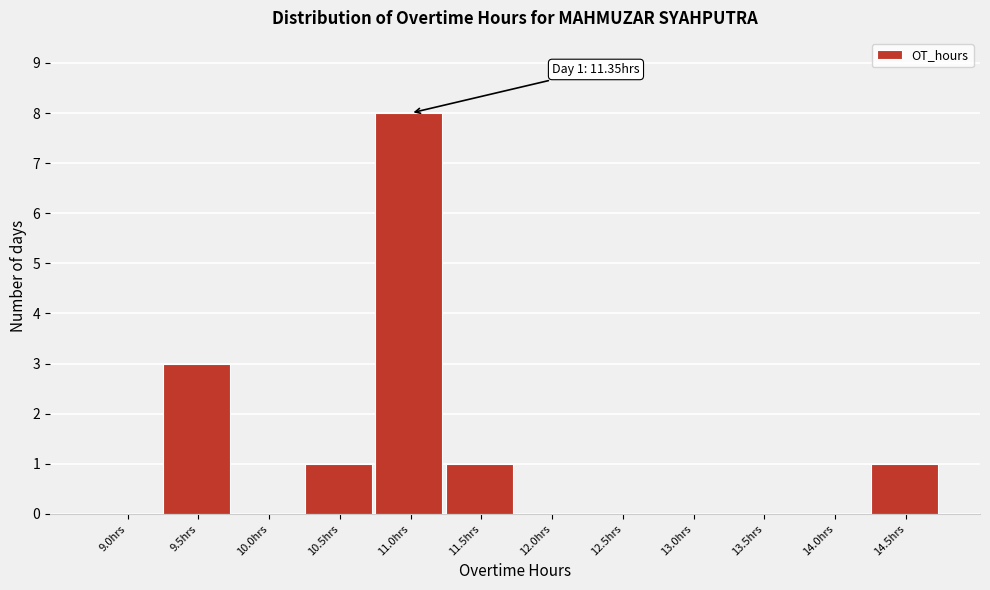

Reading left to right, extract all data points from this chart.

9.0hrs=0	9.5hrs=3	10.0hrs=0	10.5hrs=1	11.0hrs=8	11.5hrs=1	12.0hrs=0	12.5hrs=0	13.0hrs=0	13.5hrs=0	14.0hrs=0	14.5hrs=1